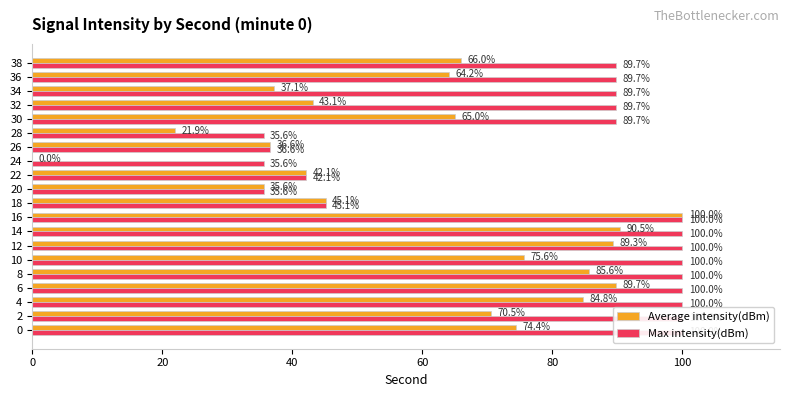

Does the chart contain any negative values?

No